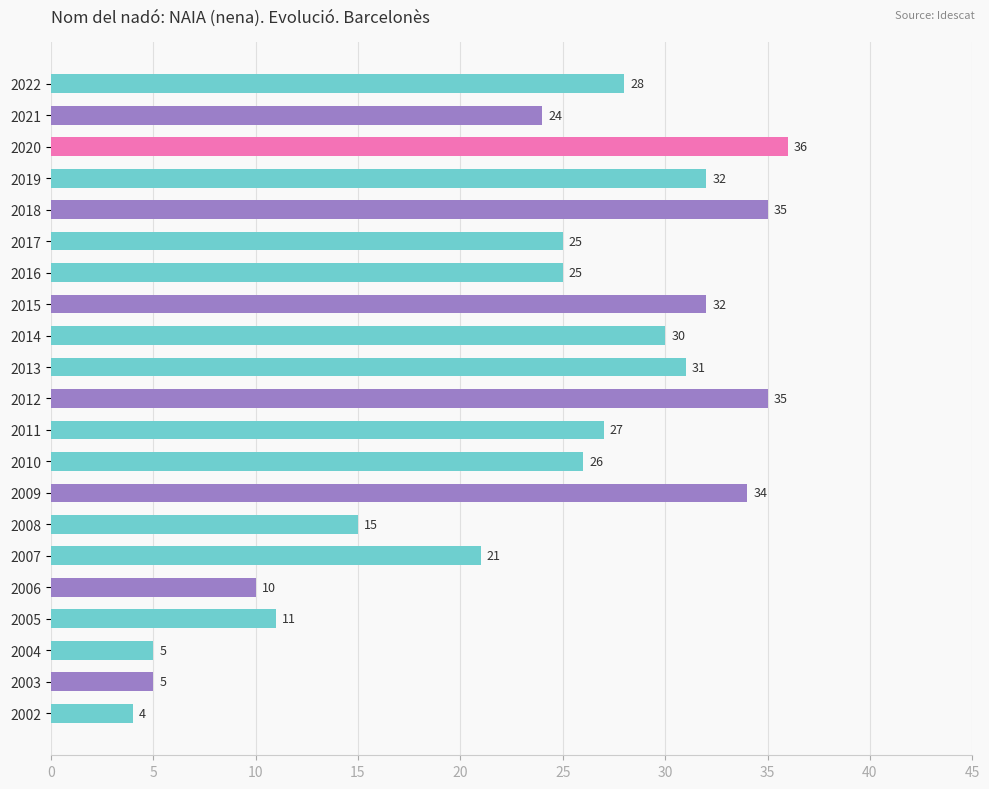

What is the value of the 15th bar from the top?

15